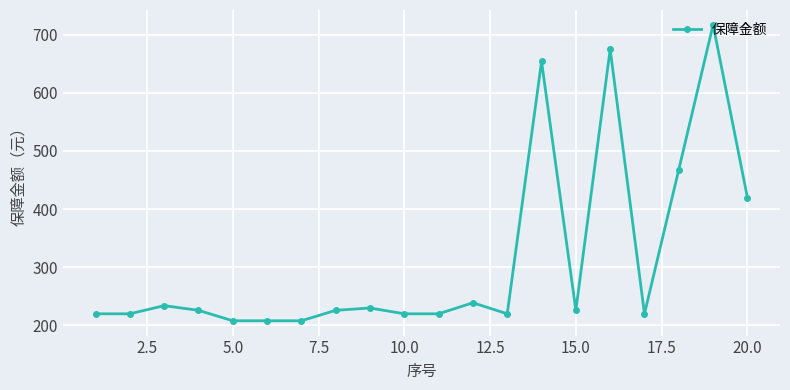

What is the difference between the second highest and minimum values?

467